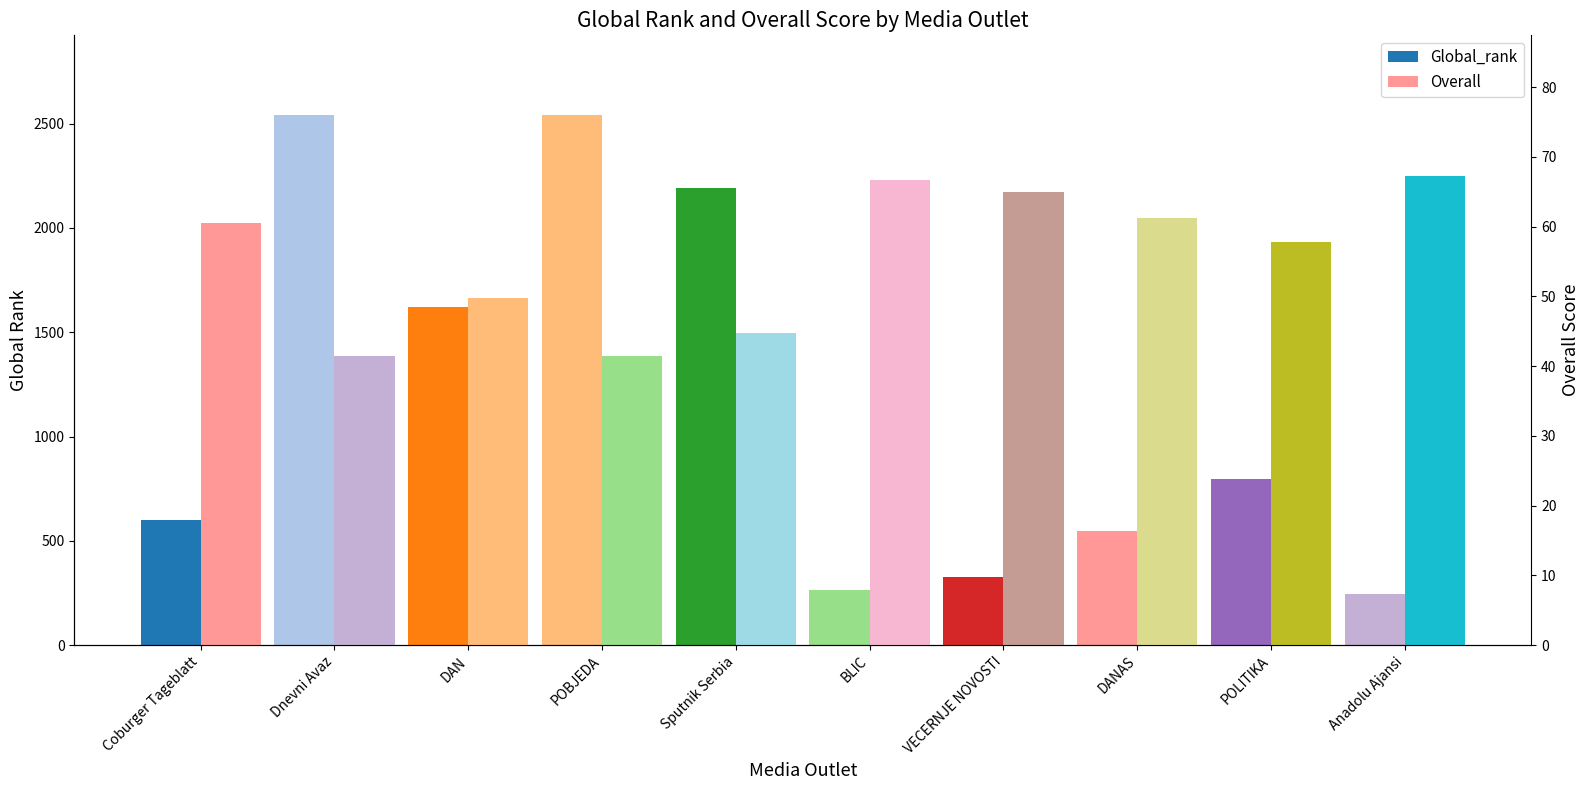

Reading left to right, list all the values displayed in this chart.

Global_rank: Coburger Tageblatt=598.0	Dnevni Avaz=2542.0	DAN=1622.0	POBJEDA=2542.0	Sputnik Serbia=2193.0	BLIC=266.0	VECERNJE NOVOSTI=329.0	DANAS=549.0	POLITIKA=797.0	Anadolu Ajansi=243.0
Overall: Coburger Tageblatt=60.5	Dnevni Avaz=41.5	DAN=49.8	POBJEDA=41.5	Sputnik Serbia=44.8	BLIC=66.8	VECERNJE NOVOSTI=65.0	DANAS=61.2	POLITIKA=57.8	Anadolu Ajansi=67.2